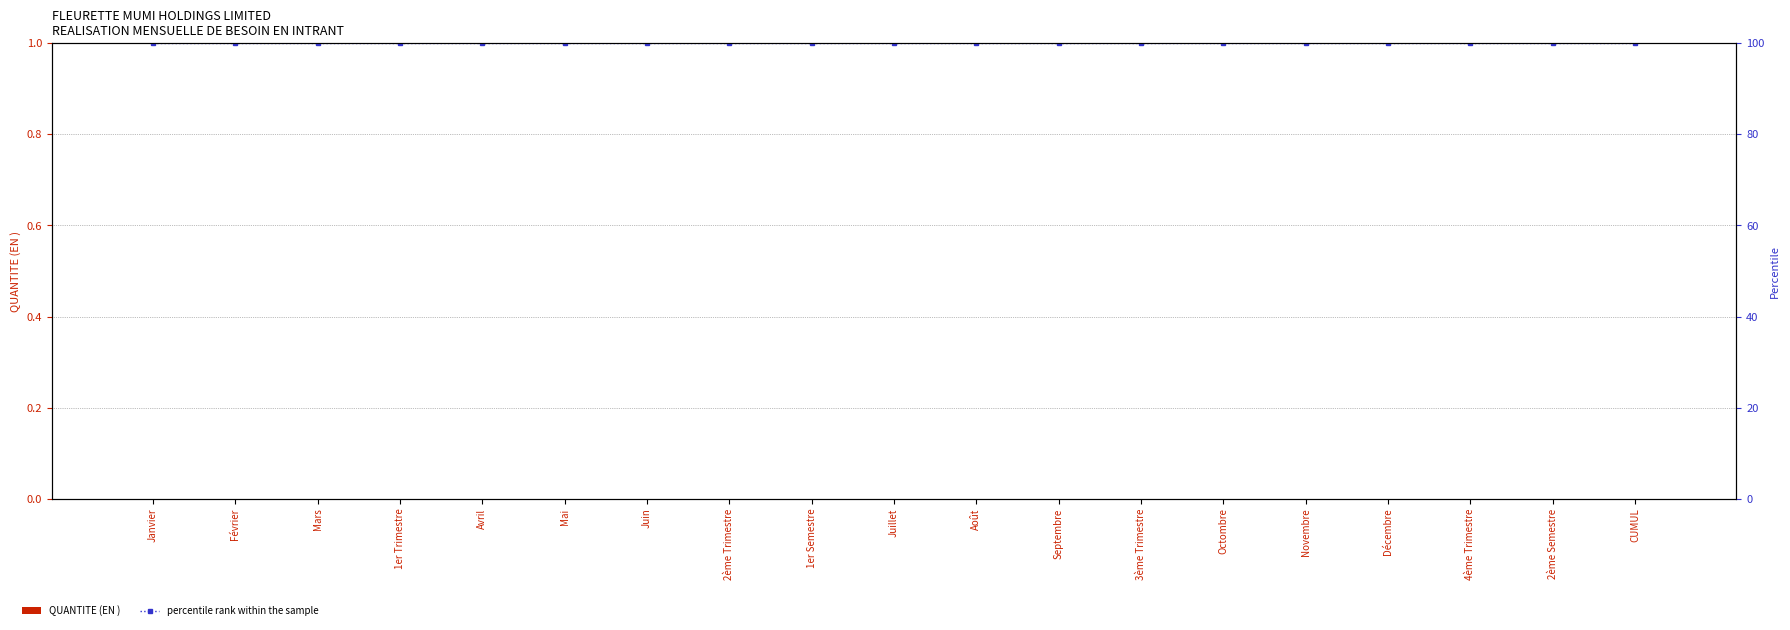

What is the difference between the highest and lowest values at Octombre?

100